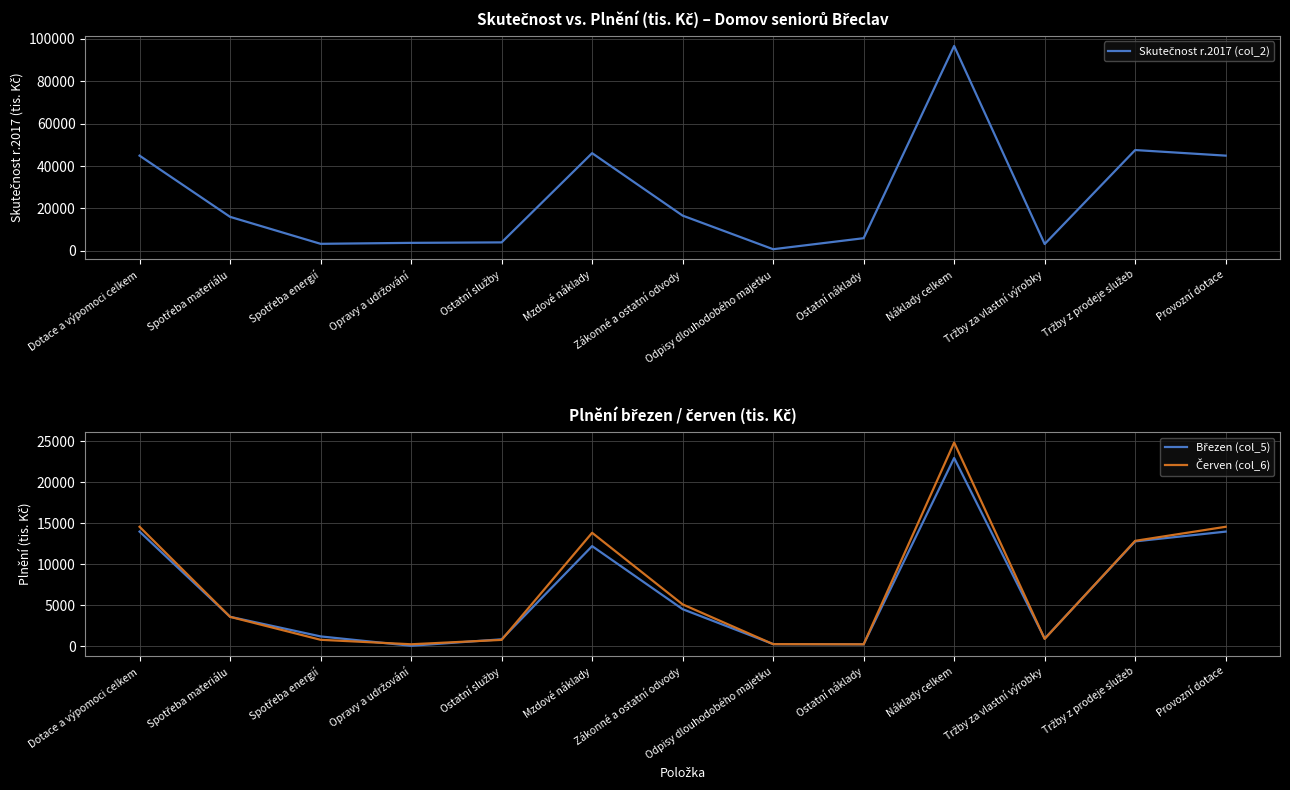

Reading left to right, extract all data points from this chart.

Skutečnost r.2017 (col_2): Dotace a výpomoci celkem=44895	Spotřeba materiálu=16043	Spotřeba energií=3324	Opravy a udržování=3778	Ostatní služby=3999	Mzdové náklady=46061	Zákonné a ostatní odvody=16624	Odpisy dlouhodobého majetku=780	Ostatní náklady=5978	Náklady celkem=96587	Tržby za vlastní výrobky=3232	Tržby z prodeje služeb=47535	Provozní dotace=44895
Březen (col_5): Dotace a výpomoci celkem=13970	Spotřeba materiálu=3595	Spotřeba energií=1201	Opravy a udržování=60	Ostatní služby=850	Mzdové náklady=12202	Zákonné a ostatní odvody=4520	Odpisy dlouhodobého majetku=265	Ostatní náklady=246	Náklady celkem=22939	Tržby za vlastní výrobky=935	Tržby z prodeje služeb=12778	Provozní dotace=13970
Červen (col_6): Dotace a výpomoci celkem=14559	Spotřeba materiálu=3585	Spotřeba energií=789	Opravy a udržování=243	Ostatní služby=778	Mzdové náklady=13824	Zákonné a ostatní odvody=5102	Odpisy dlouhodobého majetku=259	Ostatní náklady=240	Náklady celkem=24820	Tržby za vlastní výrobky=901	Tržby z prodeje služeb=12845	Provozní dotace=14559